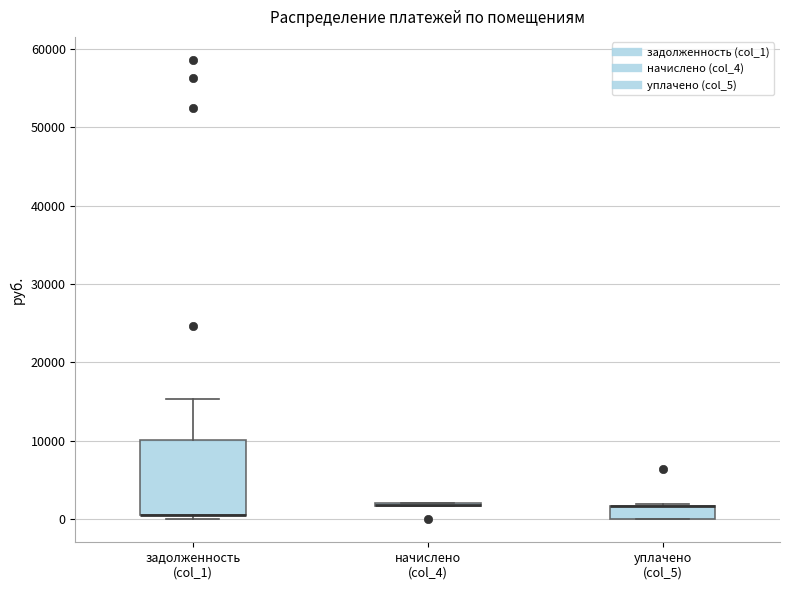

Reading left to right, transcribe this box plot: for each box, give where its median line is, the range the box spans, and where its two whiskers end, as read against the y-axis. The values are not printed on the chart, so give them approximately, as read against the axis.

задолженность (col_1): median 1000 (drawn on the box's lower edge), box 1000 to 10000, whiskers 0 to 15000
начислено (col_4): box collapsed to a line at 2000, whiskers 2000 to 2000
уплачено (col_5): median 2000 (drawn on the box's upper edge), box 0 to 2000, whiskers 0 to 2000